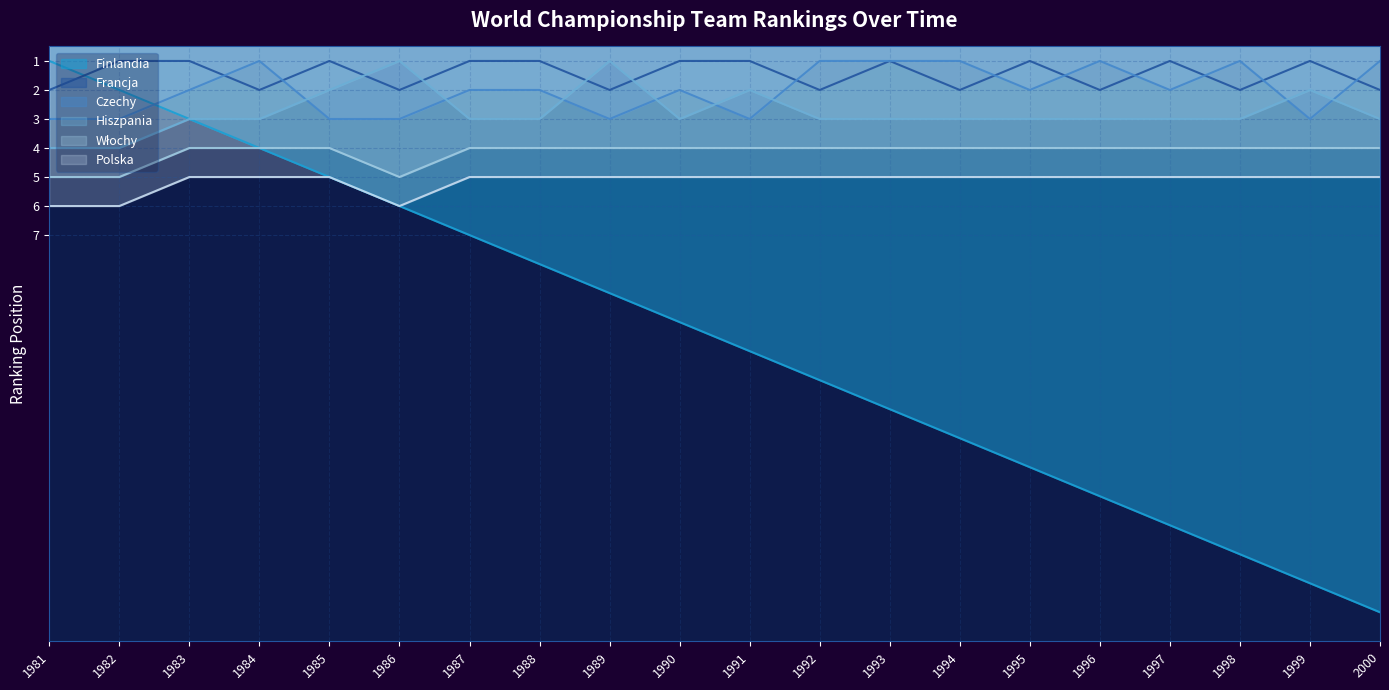

The Polska series shows 5 at 1991. True or false?

True